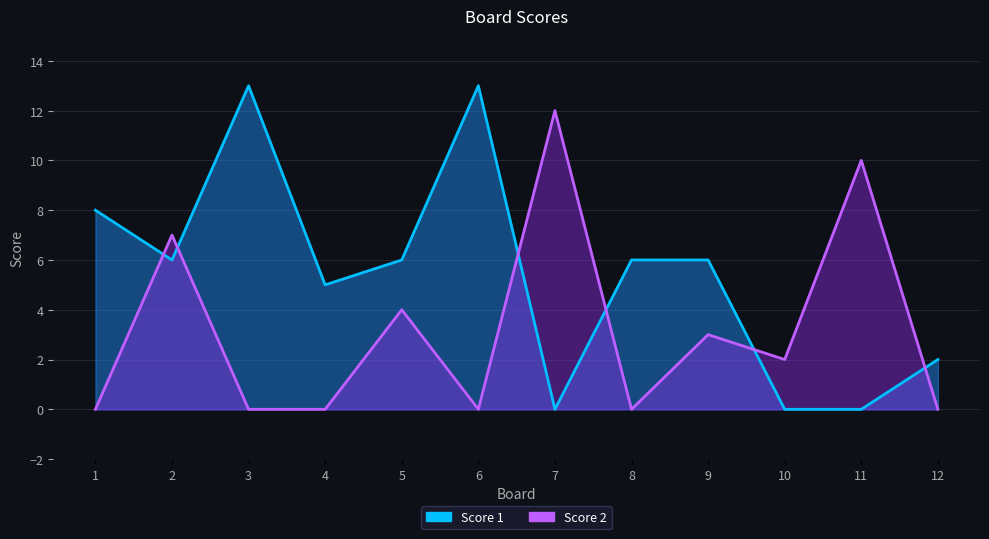

What are all the series names shown in the legend?

Score 1, Score 2